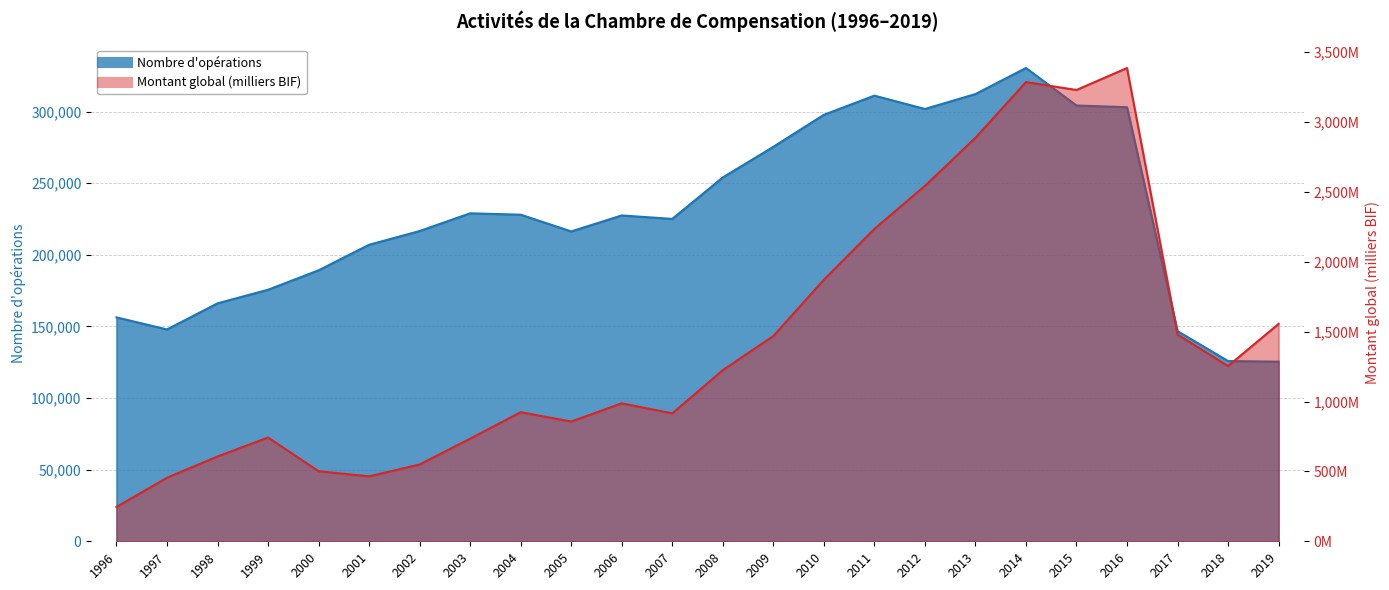

What is the difference between the maximum and second lowest values in the Montant global (milliers BIF) series?

2932076919